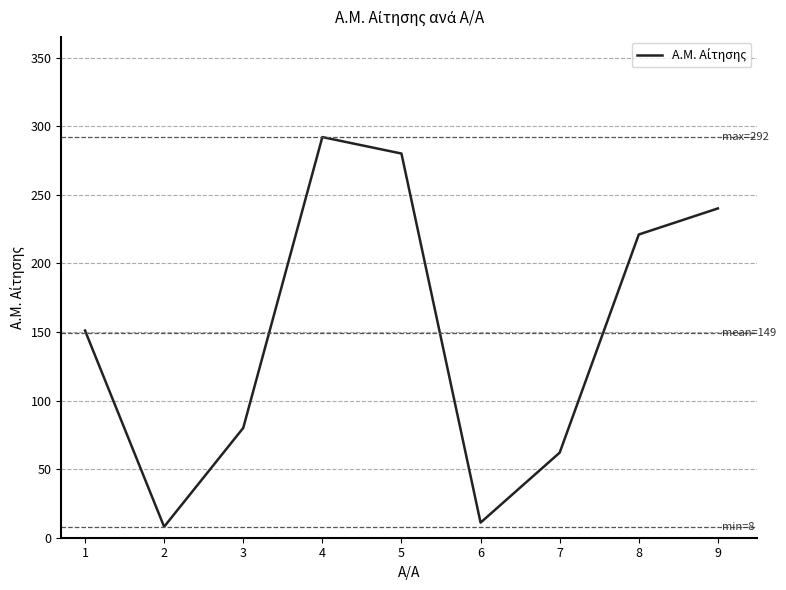

What is the approximate value at 3, to the nearest 50?

100